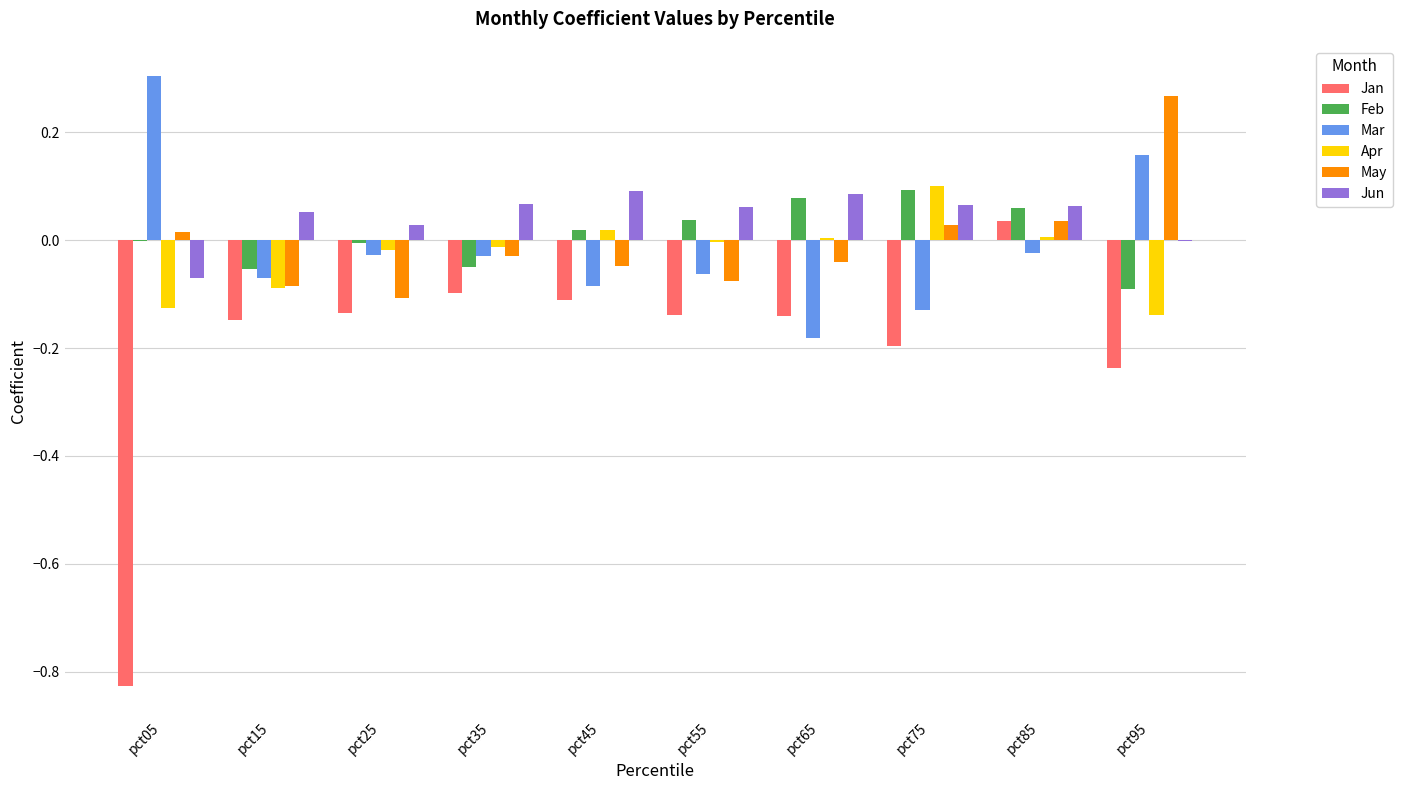

How many positive values does the Jan series have?

1